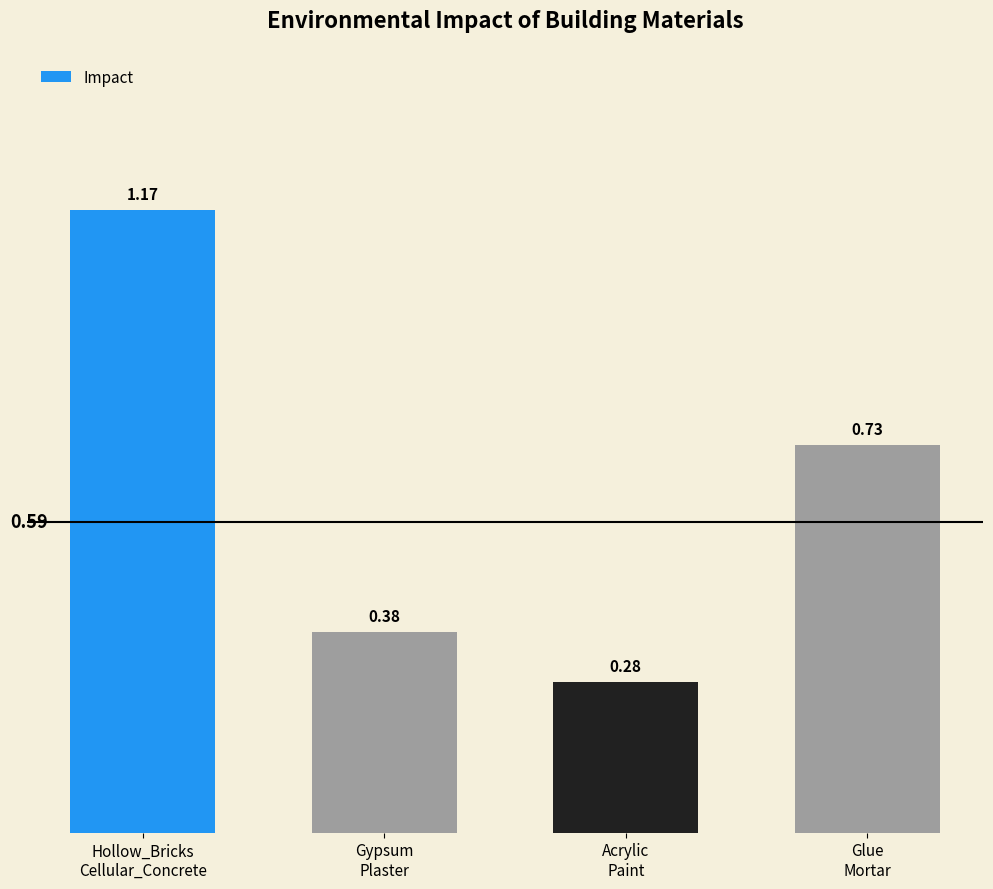

What is the average value?

0.6